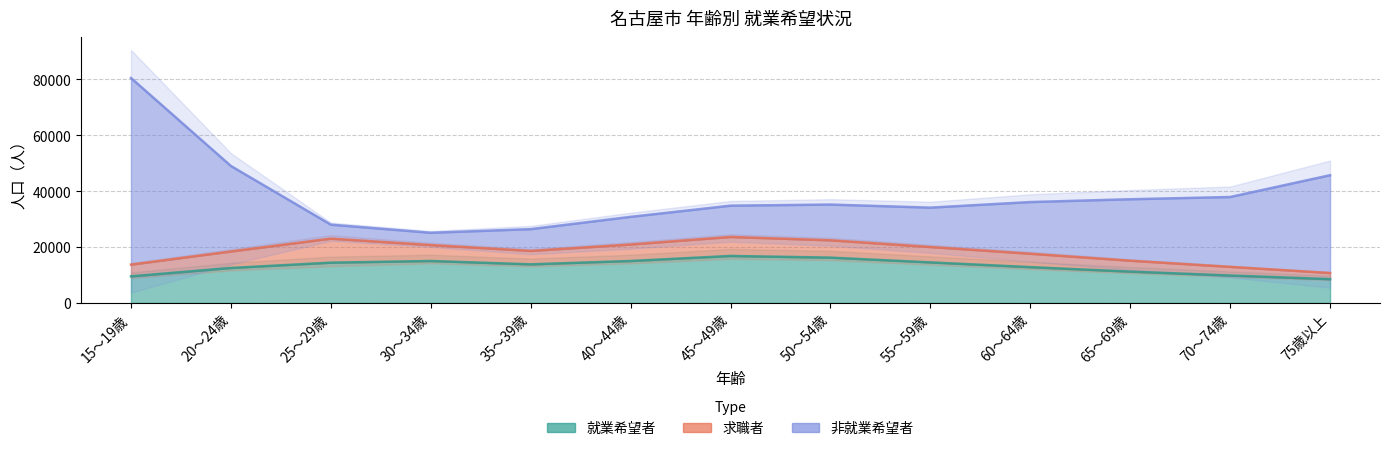

Does the chart have visible grid lines?

Yes